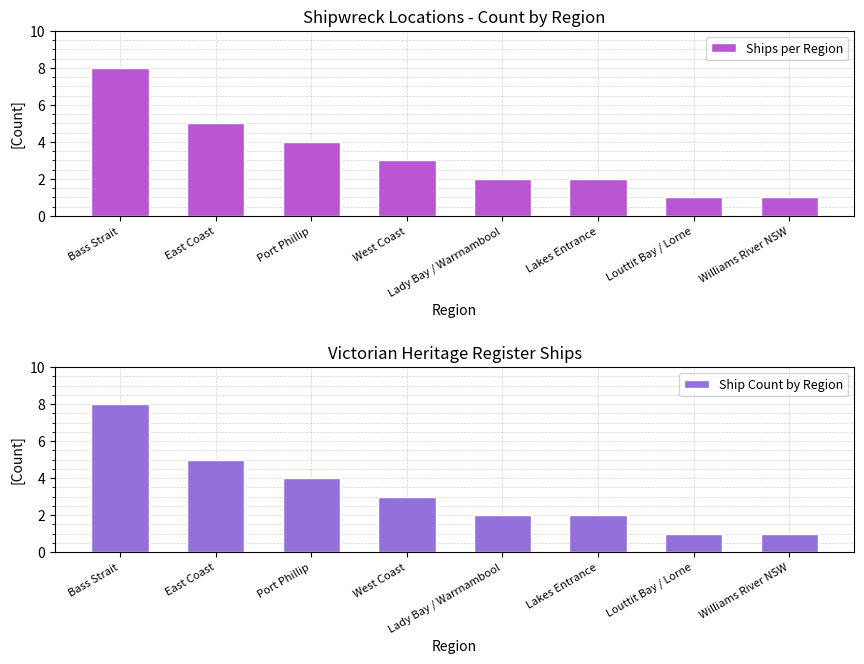

At which category does the chart reach its peak across all series?

Bass Strait